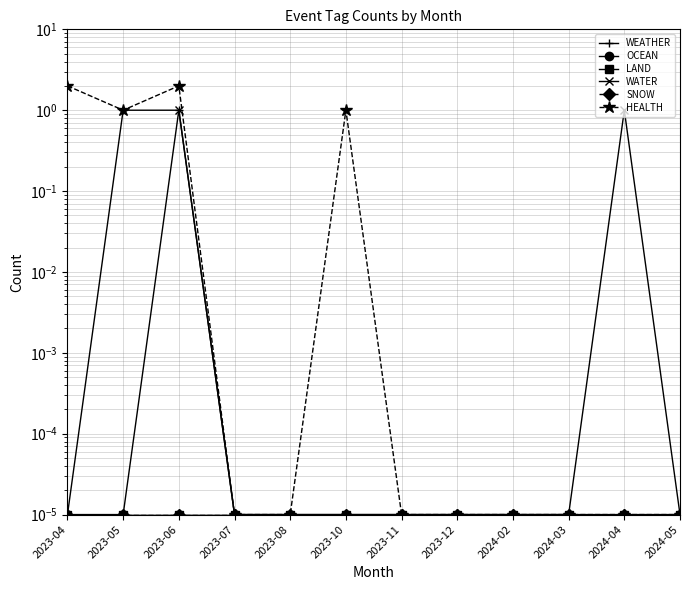

Which has a higher value, 2023-04 or 2023-11?

2023-04